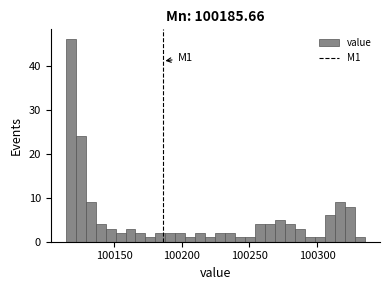

Read against the x-axis, roughly where is the centre of the tallest bar?

100115